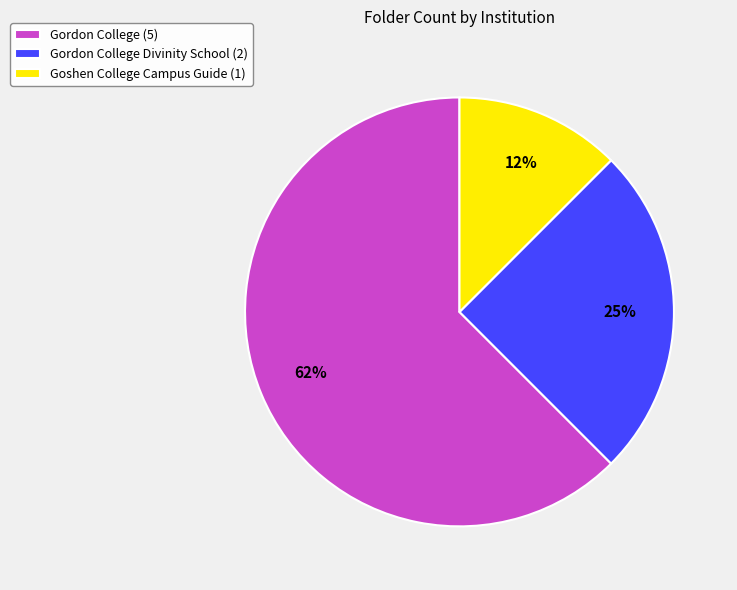

Is the sum of Goshen College Campus Guide (1) and Gordon College (5) greater than half?

Yes